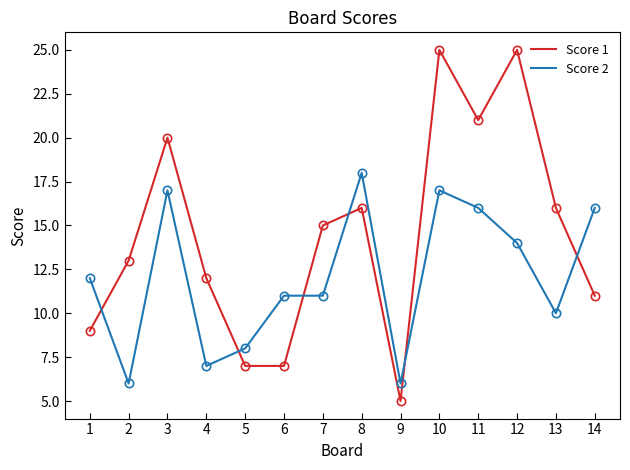

Which category has the highest value in the Score 2 series?

8